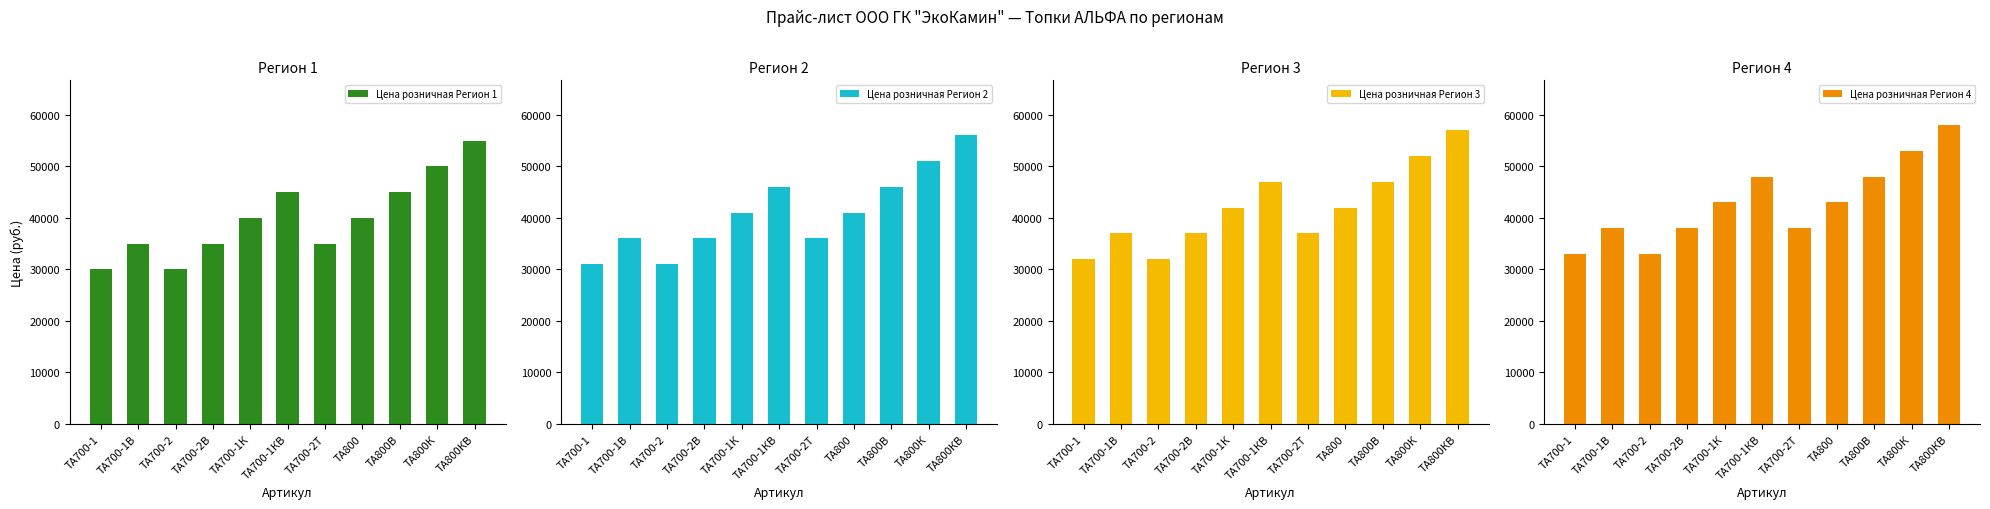

List the labels in order of Цена розничная Регион 4 value, smallest first.

ТА700-1, ТА700-2, ТА700-1B, ТА700-2В, ТА700-2Т, ТА700-1К, ТА800, ТА700-1КB, ТА800B, ТА800К, ТА800КB